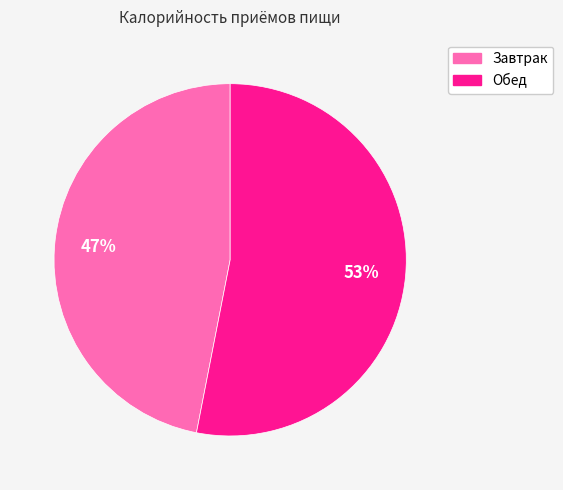

Combined, do Завтрак and Обед account for over 50%?

Yes